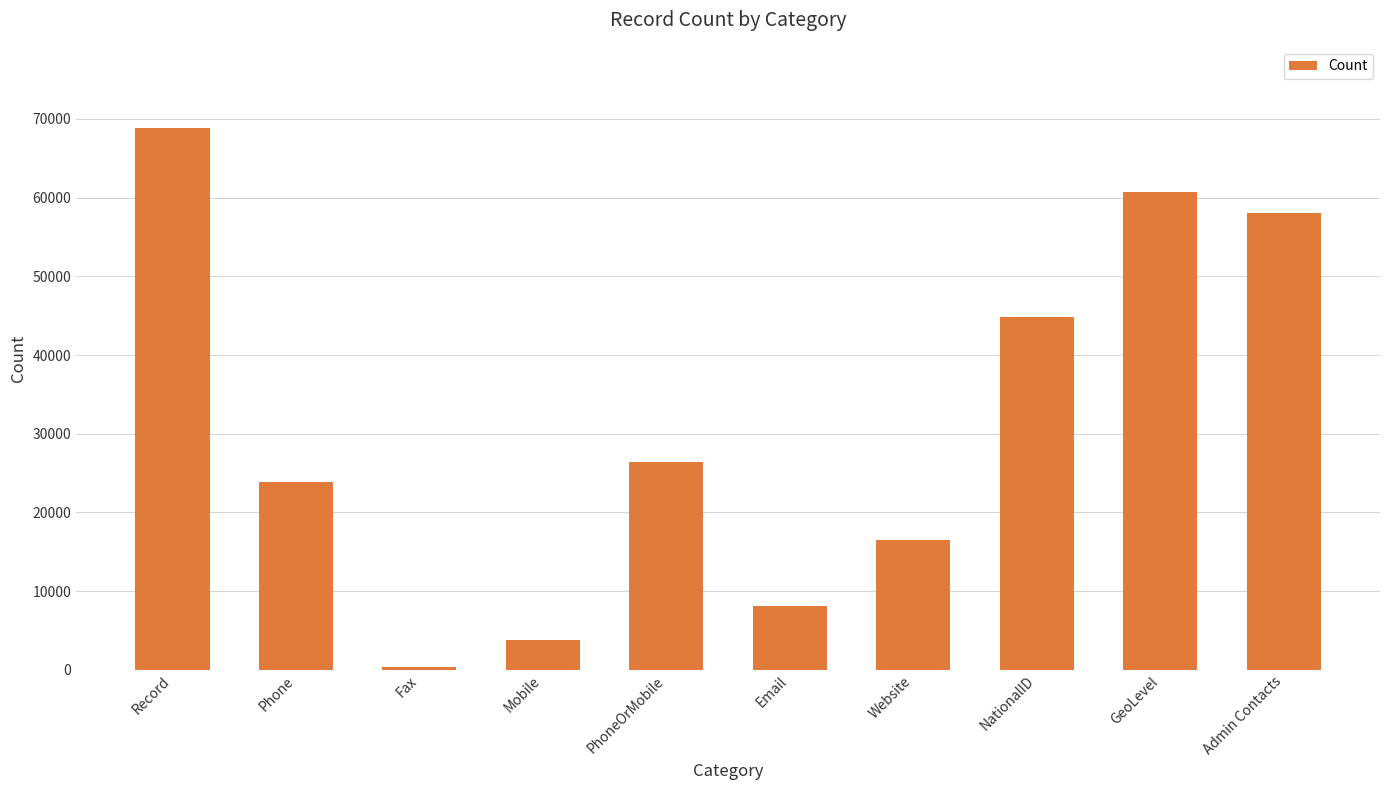

What position from the right is Website?

4